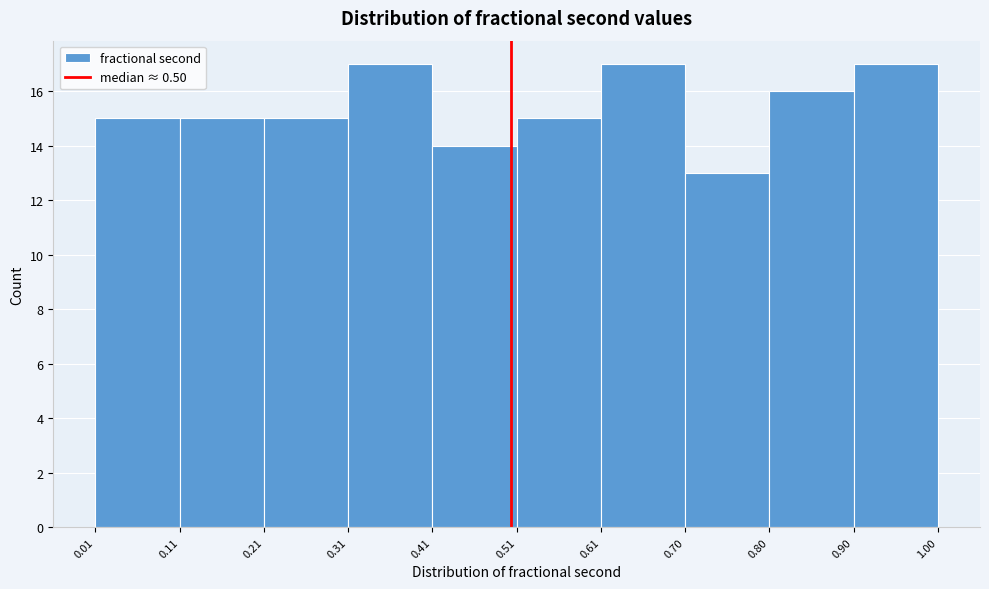

What is the height of the bar covering 0.31 to 0.41 on the x-axis? The values are not printed on the chart, so give them approximately, as read against the axis.

17